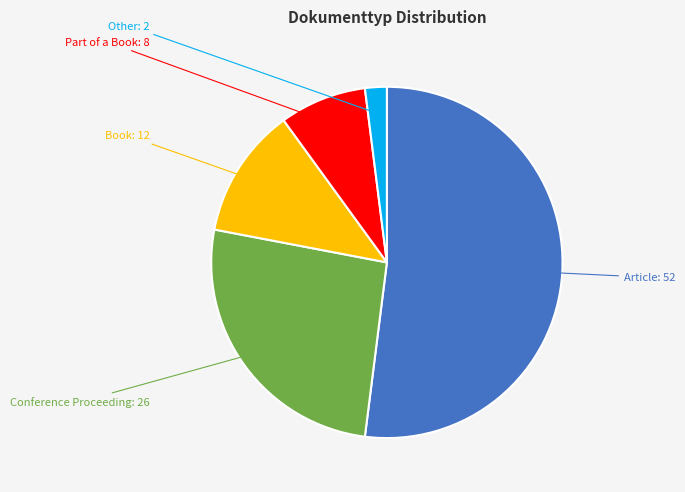

The Part of a Book slice represents 8% of the pie. True or false?

True